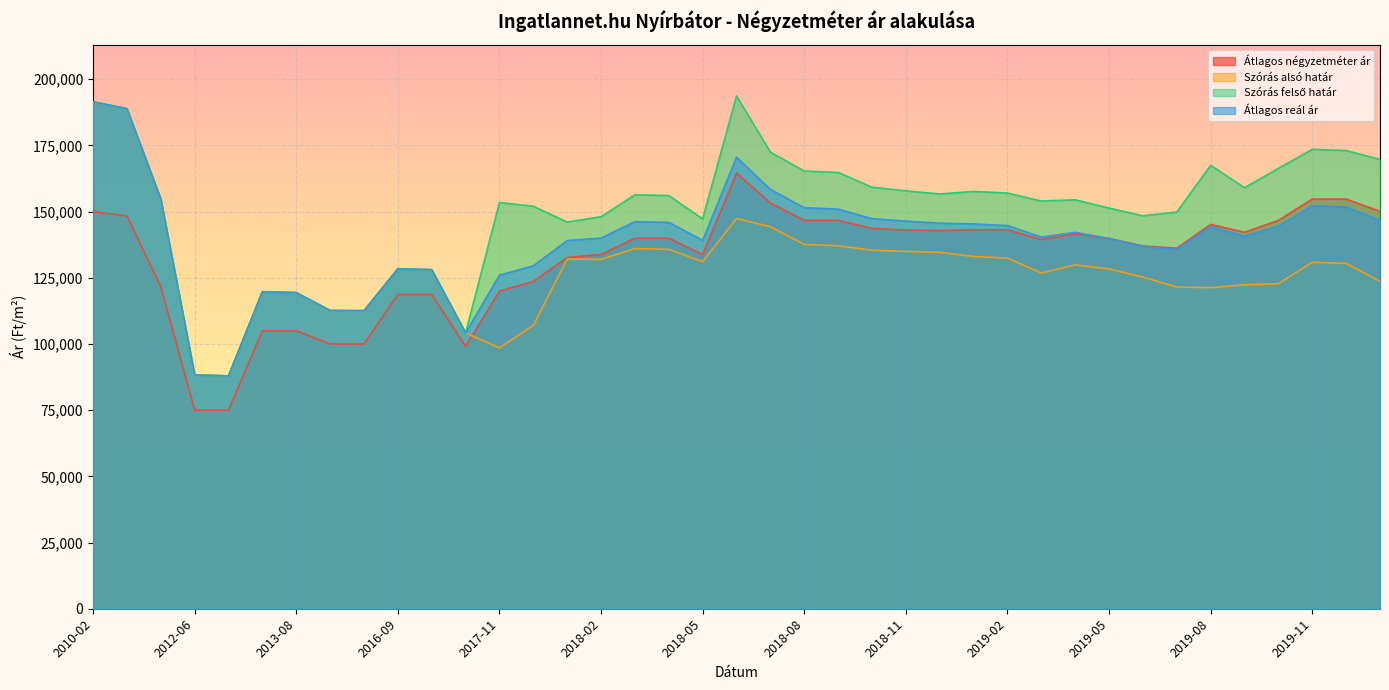

What is the difference between the maximum and minimum values in the Szórás alsó határ series?

103542